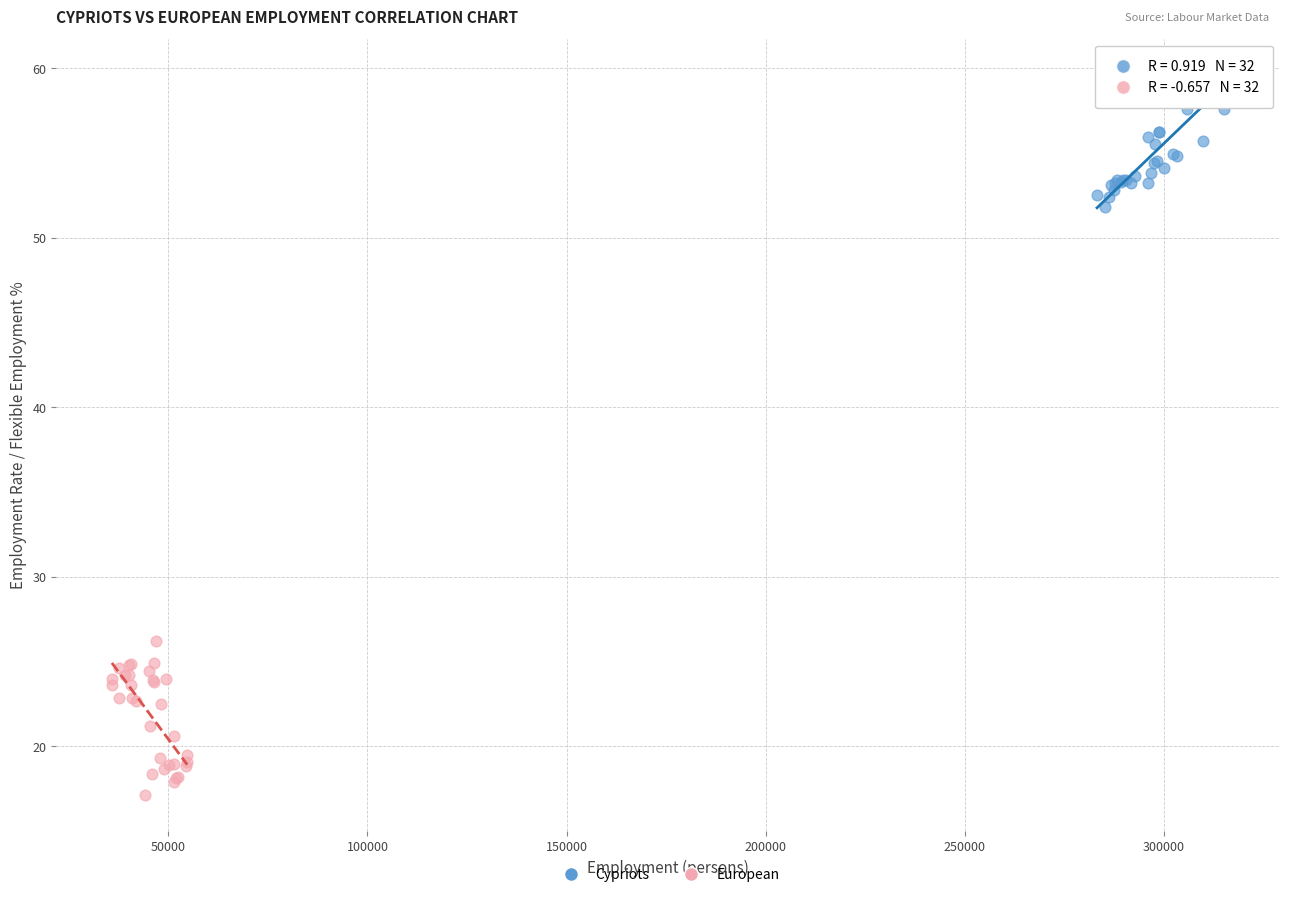

Which series contains the highest Y value?

Cypriots